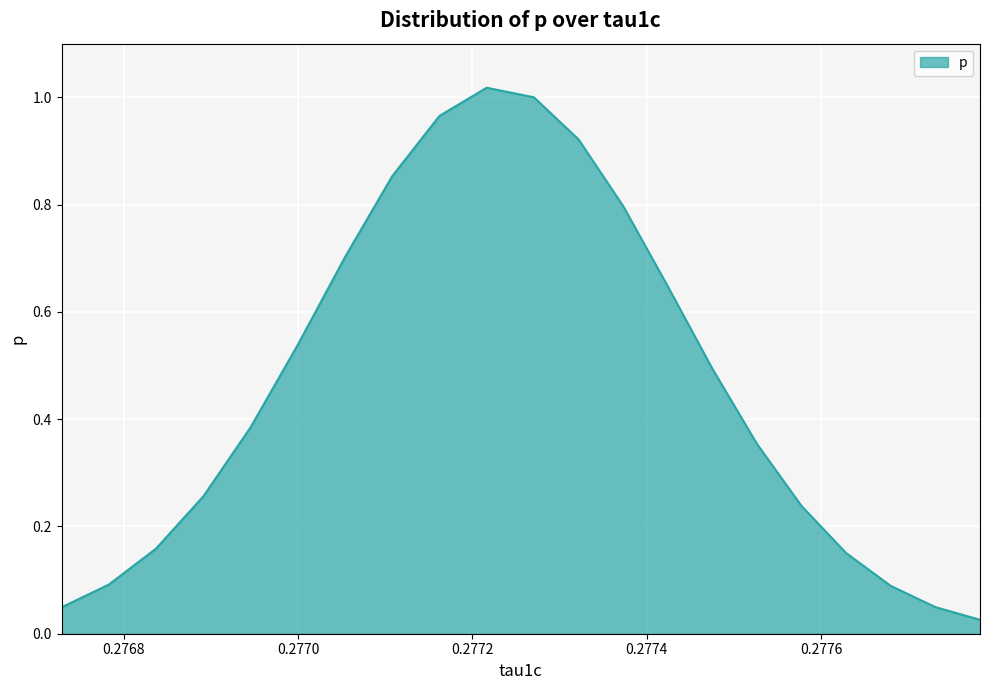

What is the value of the 11th point from the left?

1.0